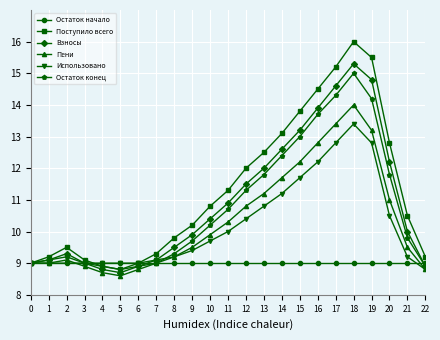

The Пени series shows 7.9 at 15. True or false?

False